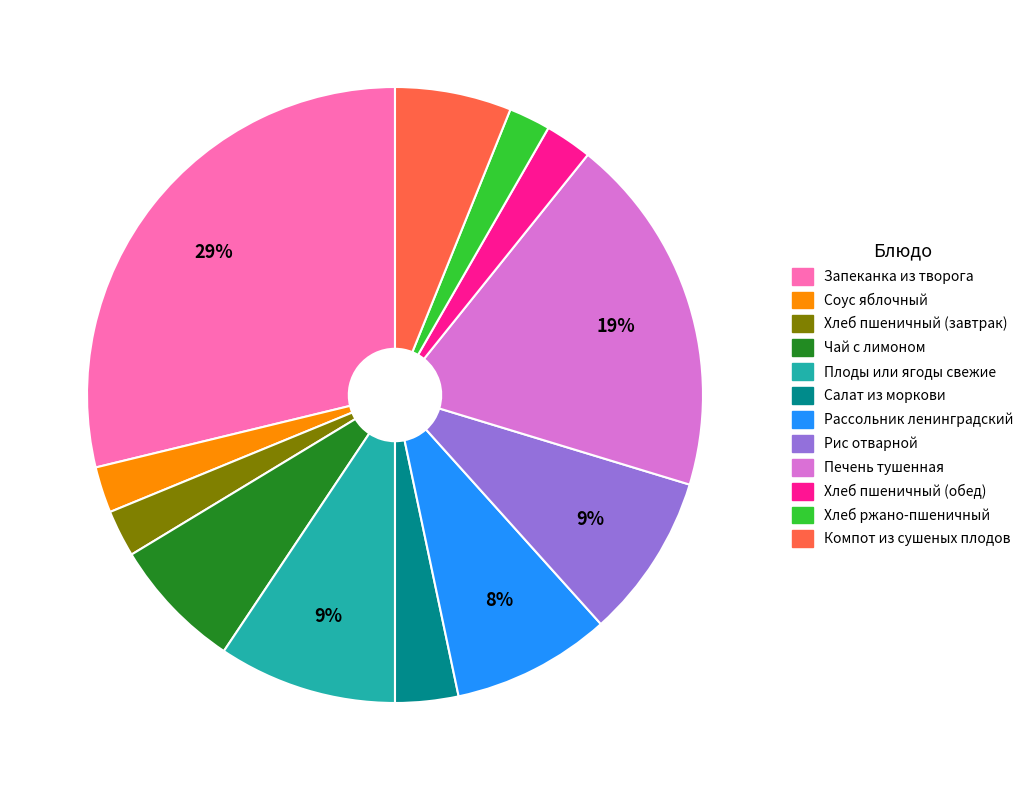

What percentage is the Рис отварной slice, to the nearest percent?

9%